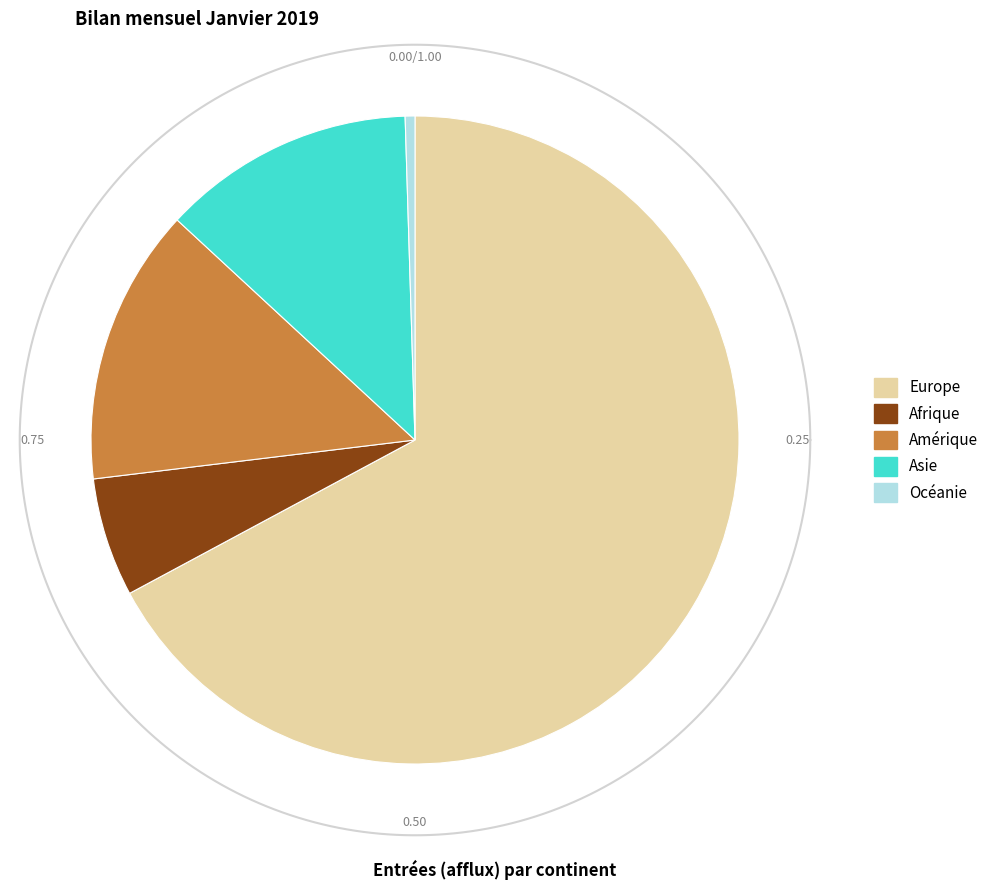

Which has a higher value, Europe or Océanie?

Europe